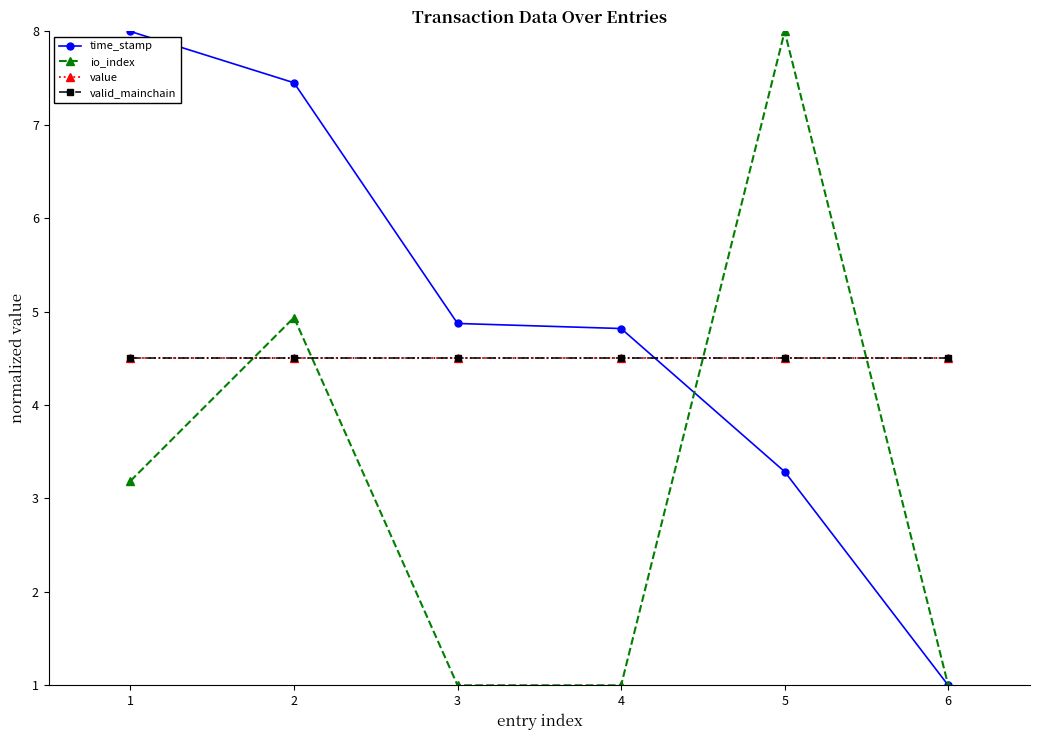

After their last crossing, which series has the higher values: io_index or valid_mainchain?

valid_mainchain